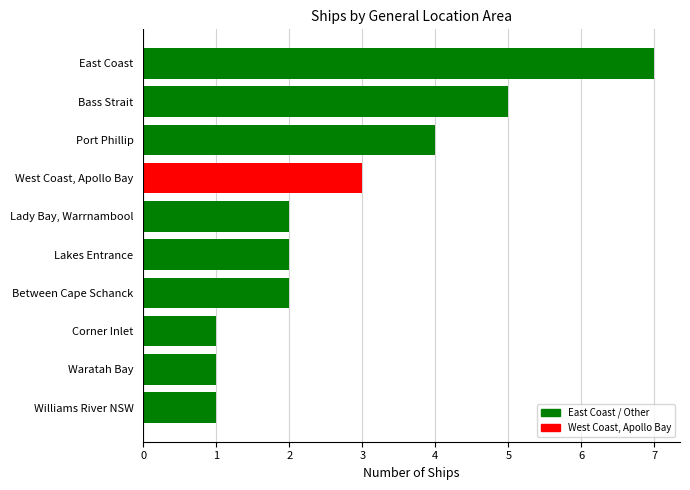

What is the label of the 5th bar from the top?

Lady Bay, Warrnambool